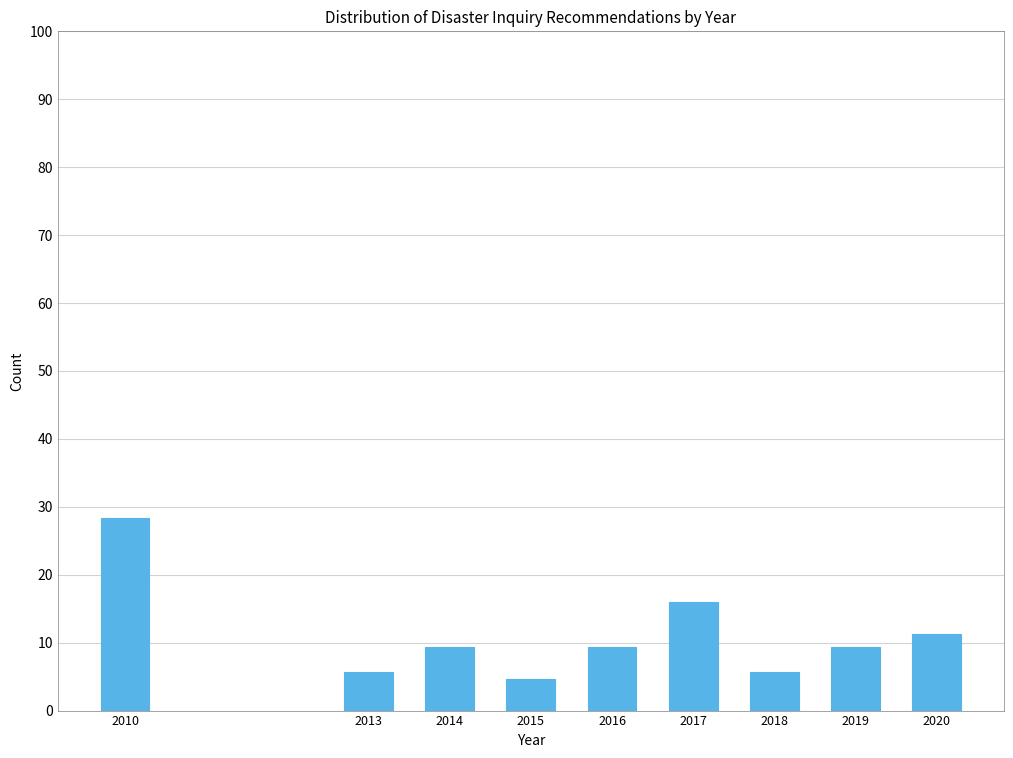

Reading left to right, transcribe all the data shown in this chart.

28.3	5.7	9.4	4.7	9.4	16.0	5.7	9.4	11.3